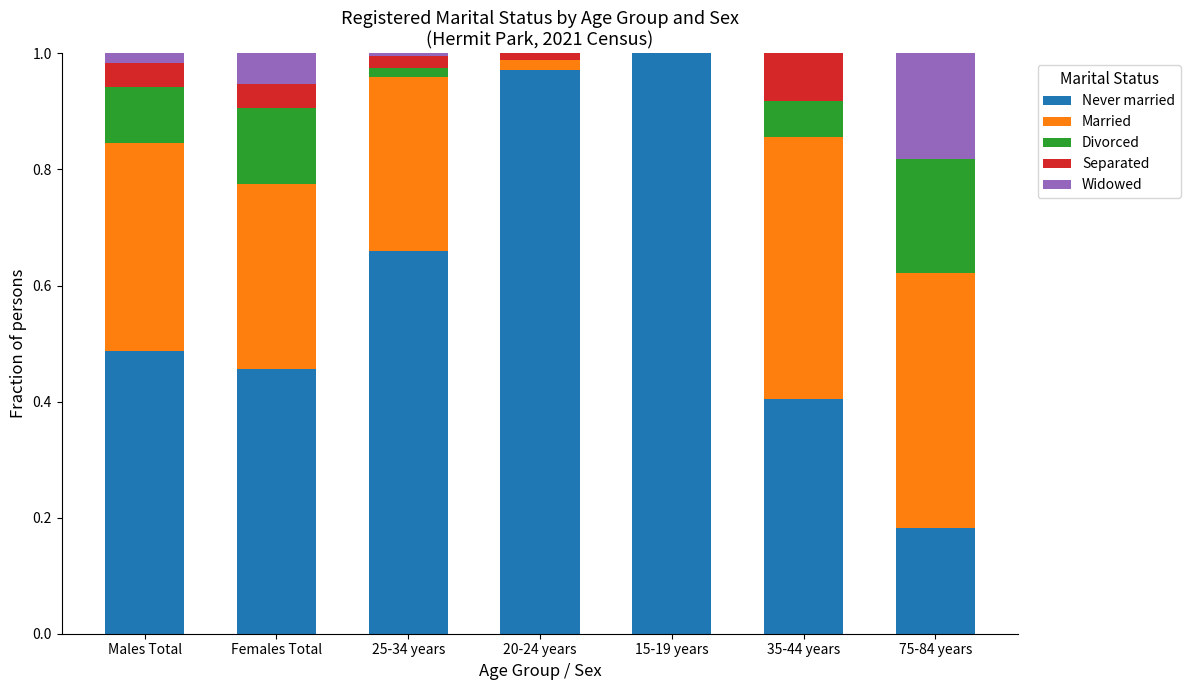

True or false: Never married has a value of 0.2 at 75-84 years.

True